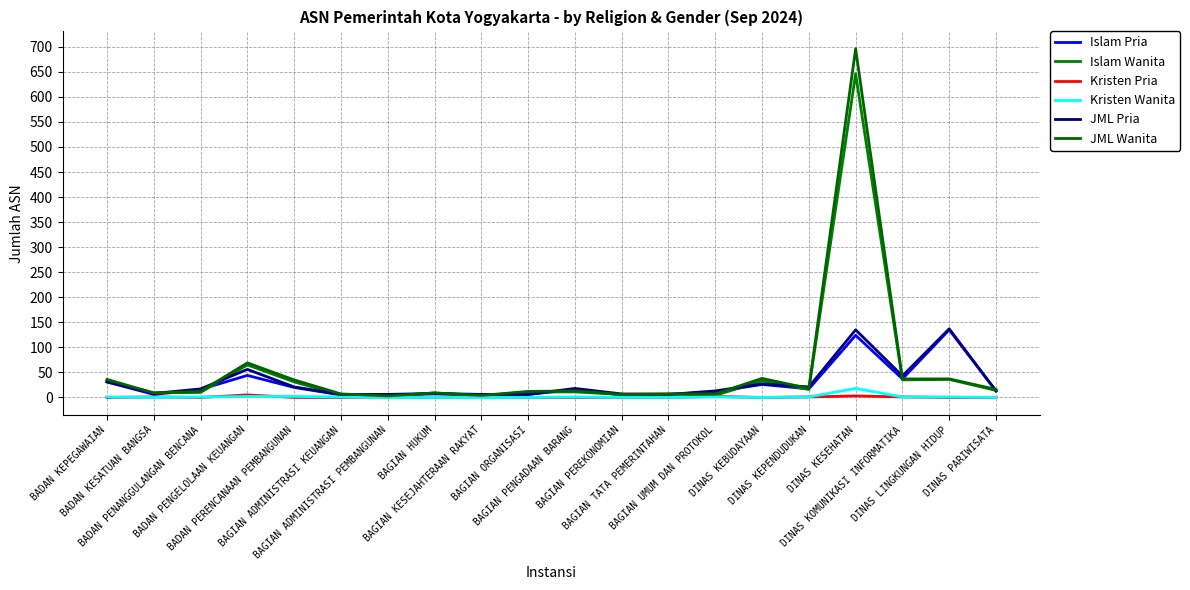

True or false: Islam Pria and Kristen Pria intersect in this chart.

False